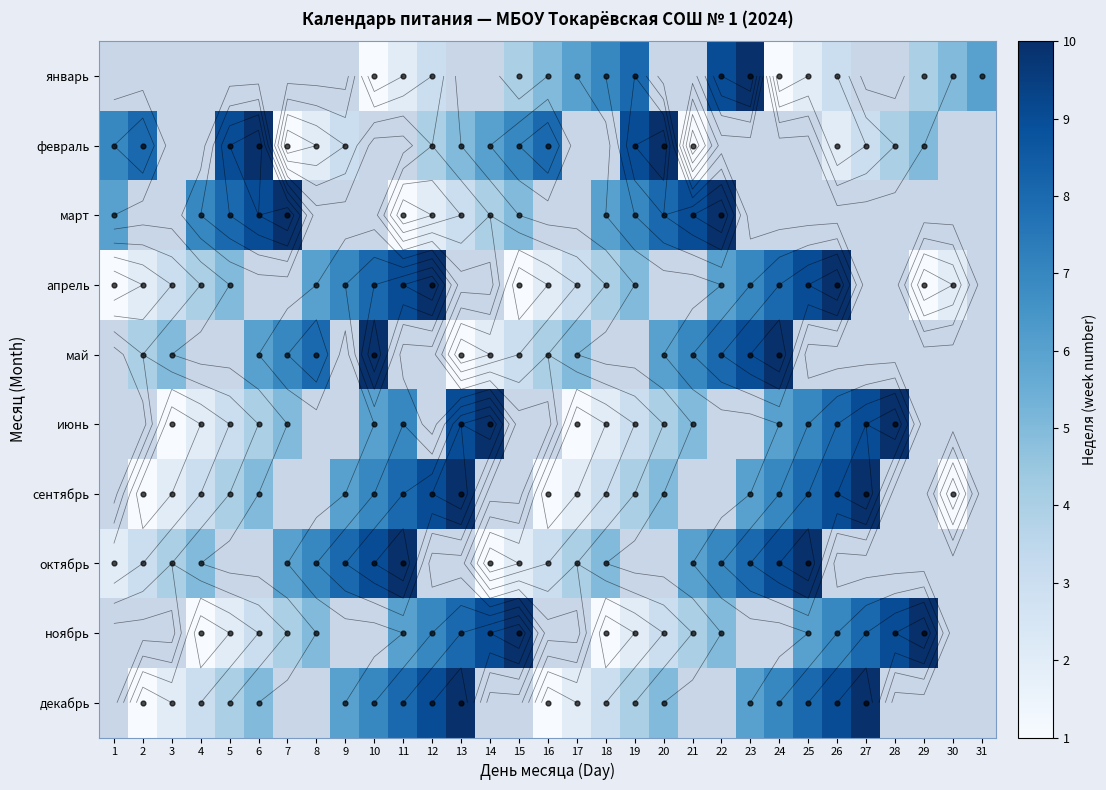

Reading right to left, transcribe all the data shown in this chart.

январь: 6	5	4	0	0	3	2	1	10	9	0	0	8	7	6	5	4	0	0	3	2	1	0	0	0	0	0	0	0	0	0
февраль: 0	0	5	4	3	2	0	0	0	0	1	10	9	0	0	8	7	6	5	4	0	0	3	2	1	10	9	0	0	8	7
март: 0	0	0	0	0	0	0	0	0	10	9	8	7	6	0	0	5	4	3	2	1	0	0	0	10	9	8	7	0	0	6
апрель: 0	2	1	0	0	10	9	8	7	6	0	0	5	4	3	2	1	0	0	10	9	8	7	6	0	0	5	4	3	2	1
май: 0	0	0	0	0	0	0	10	9	8	7	6	0	0	5	4	3	2	1	0	0	10	0	8	7	6	0	0	5	4	0
июнь: 0	0	0	10	9	8	7	6	0	0	5	4	3	2	1	0	0	10	9	0	7	6	0	0	5	4	3	2	1	0	0
сентябрь: 0	1	0	0	10	9	8	7	6	0	0	5	4	3	2	1	0	0	10	9	8	7	6	0	0	5	4	3	2	1	0
октябрь: 0	0	0	0	0	0	10	9	8	7	6	0	0	5	4	3	2	1	0	0	10	9	8	7	6	0	0	5	4	3	2
ноябрь: 0	0	10	9	8	7	6	0	0	5	4	3	2	1	0	0	10	9	8	7	6	0	0	5	4	3	2	1	0	0	0
декабрь: 0	0	0	0	10	9	8	7	6	0	0	5	4	3	2	1	0	0	10	9	8	7	6	0	0	5	4	3	2	1	0